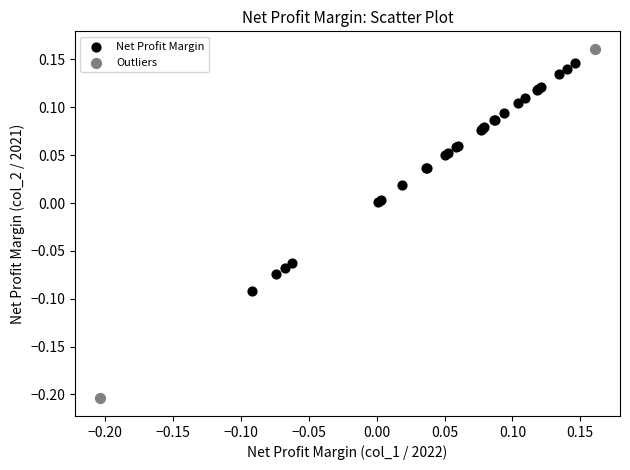

Which series has the widest spread of Y values?

Outliers